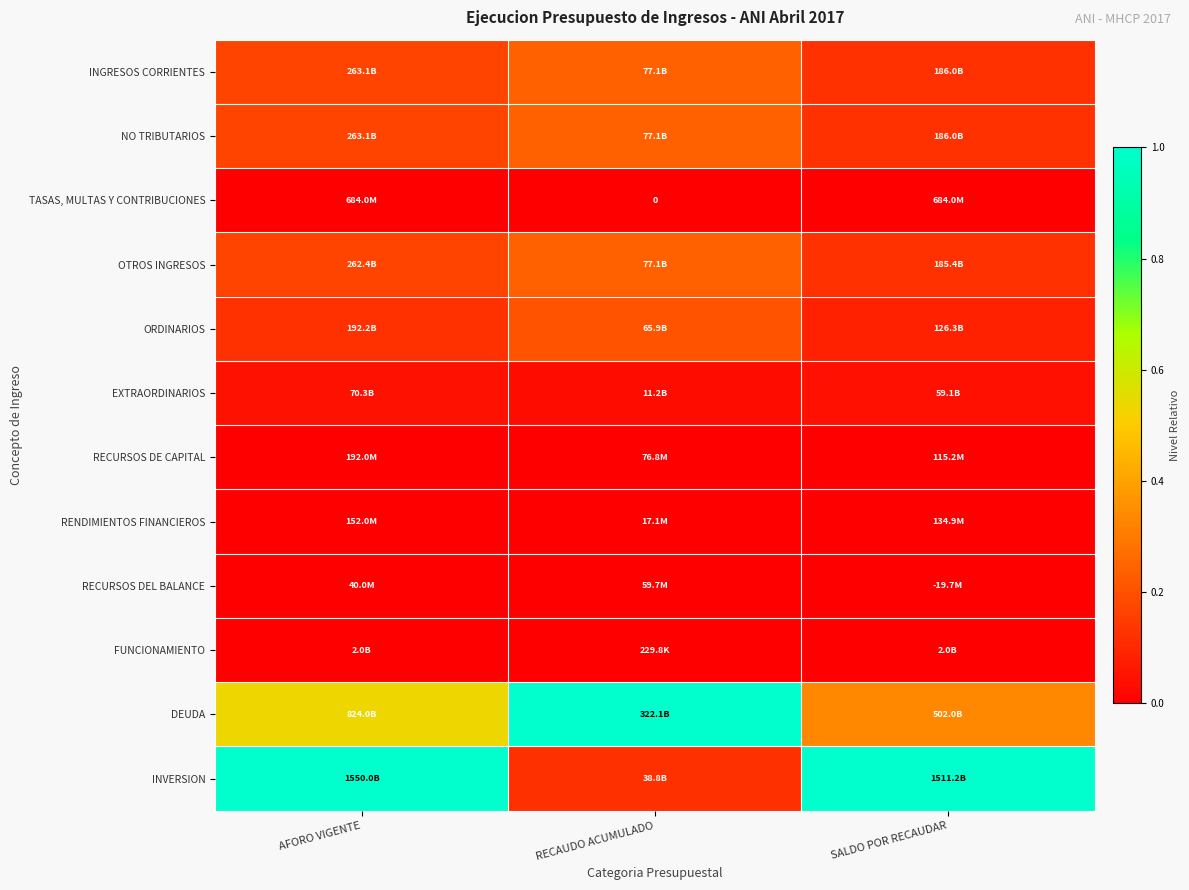

Which series has the widest spread of values?

INVERSION